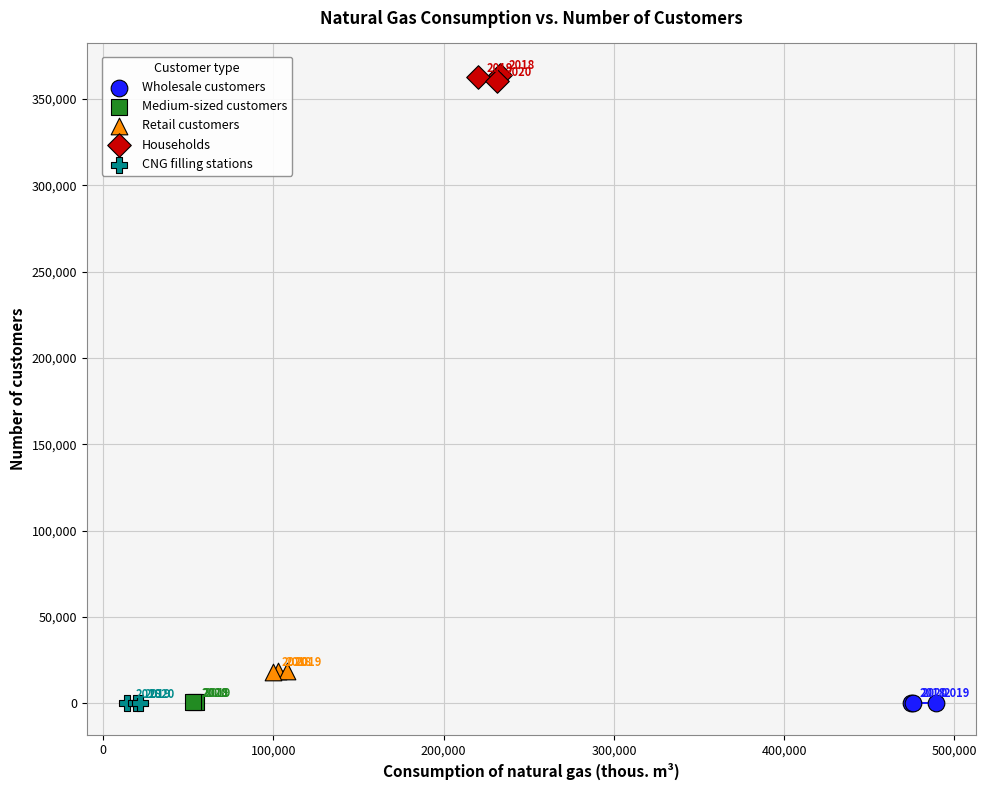

Which series reaches the minimum Y coordinate?

CNG filling stations